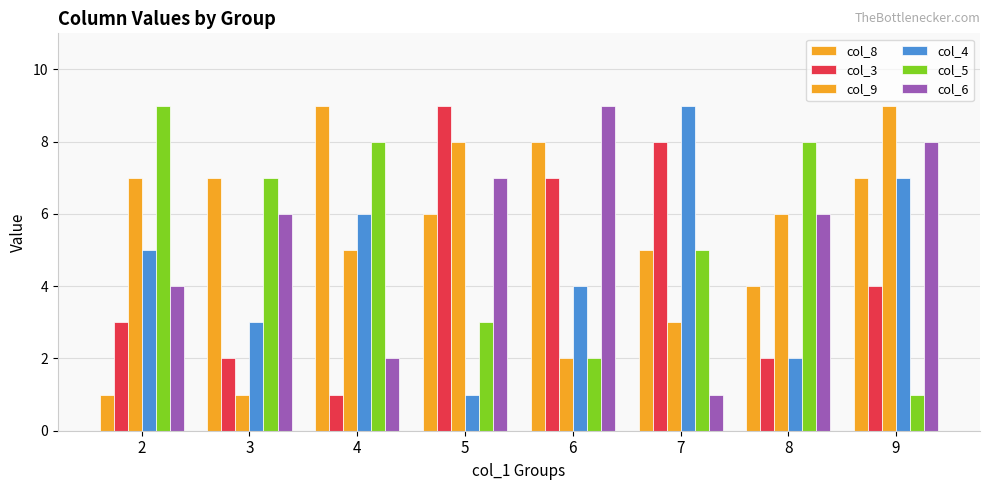

Is the value of col_8 at 7 greater than the value of col_6 at 3?

No